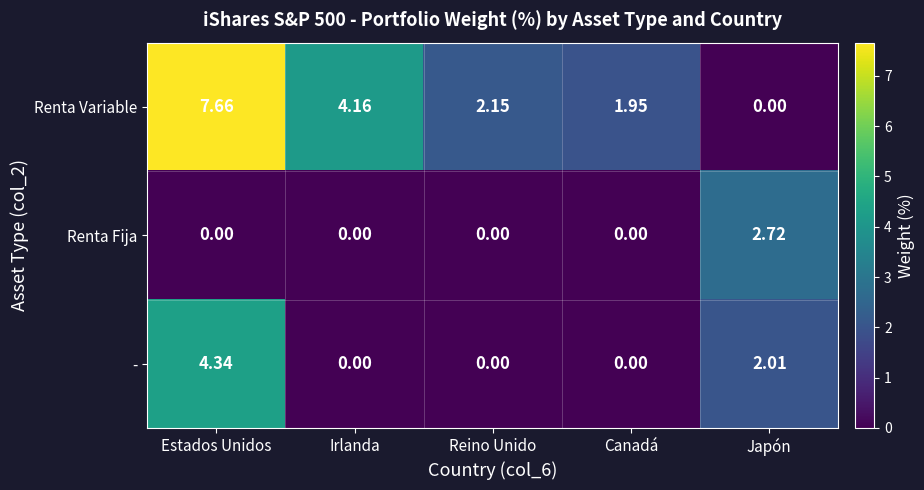

Where does the Renta Variable series first go above 2?

Estados Unidos